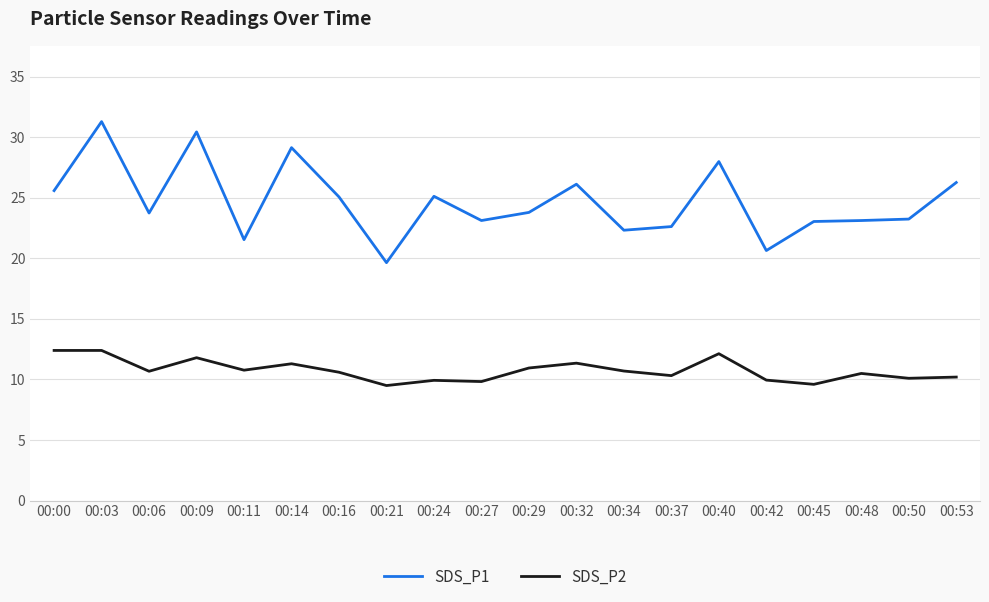

True or false: SDS_P2 and SDS_P1 cross at least once.

False